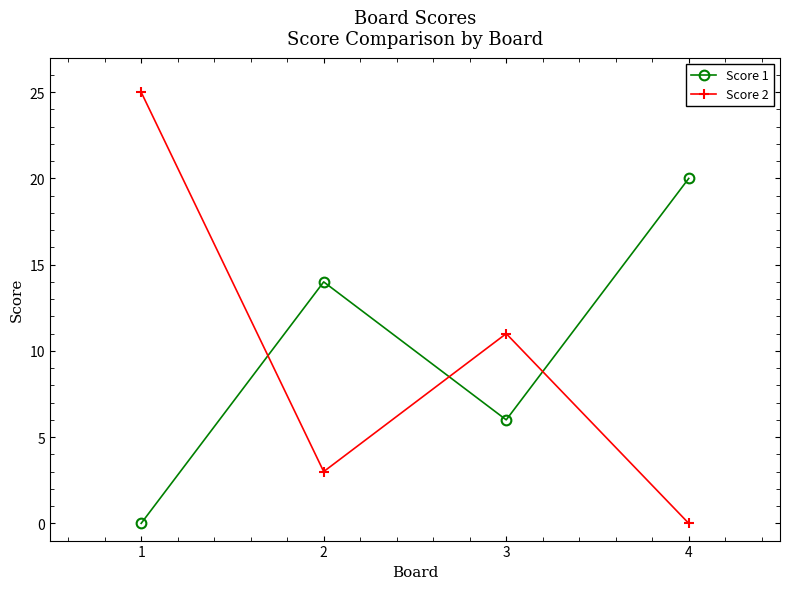

Between 1 and 3, which series saw the biggest shift?

Score 2